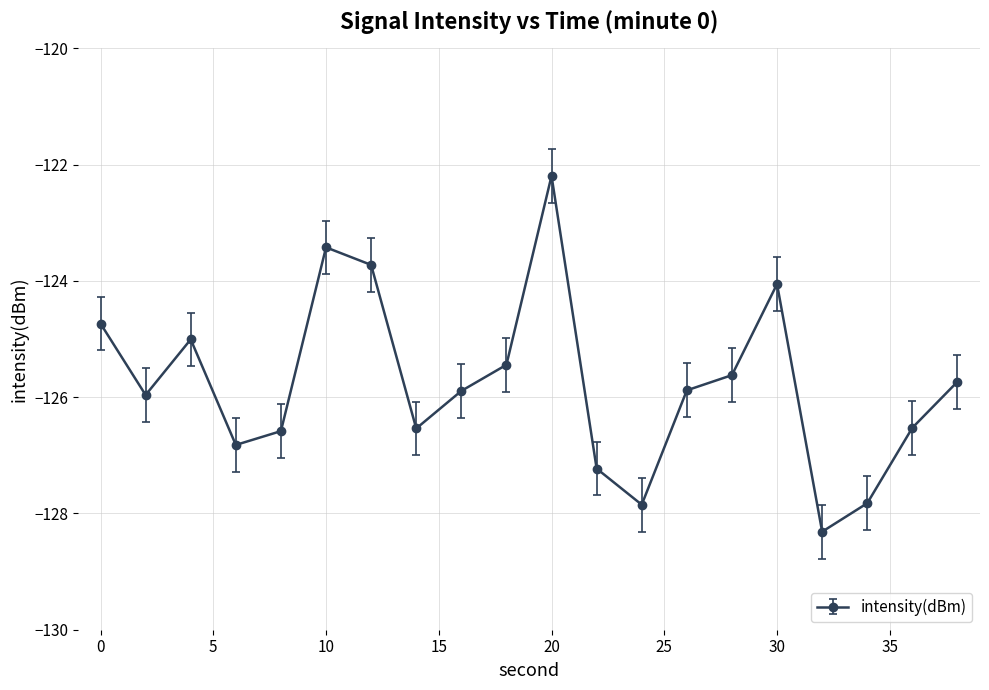

What is the greatest value displayed?

-122.2